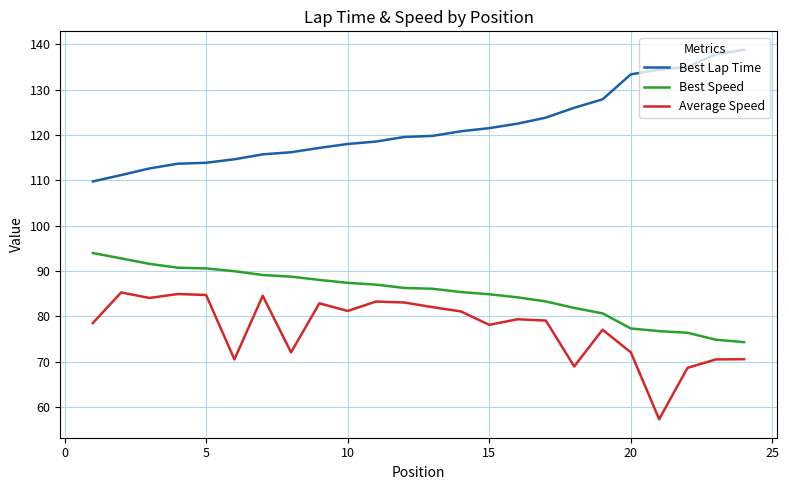

What is the lowest value of the Average Speed series?

57.3